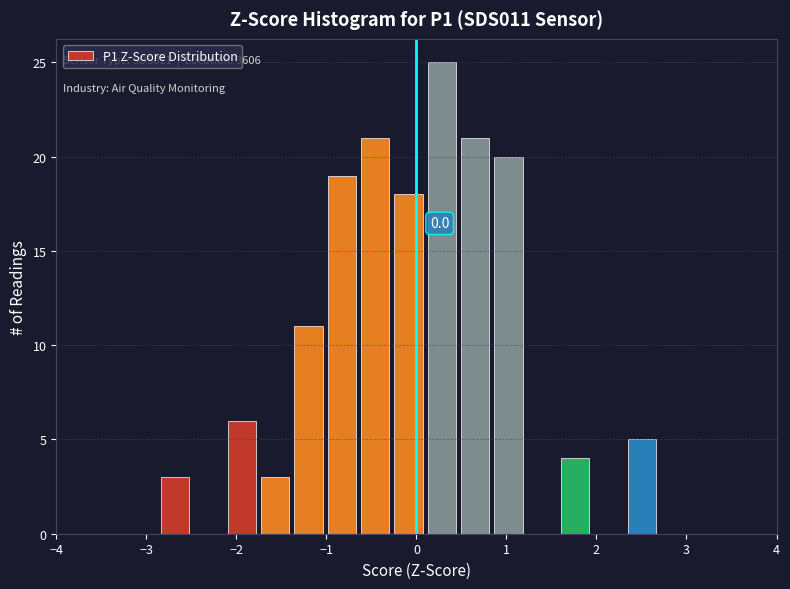

Around what value on the x-axis is the tallest bar? Give the approximate position of its centre, as read against the axis.

0.3